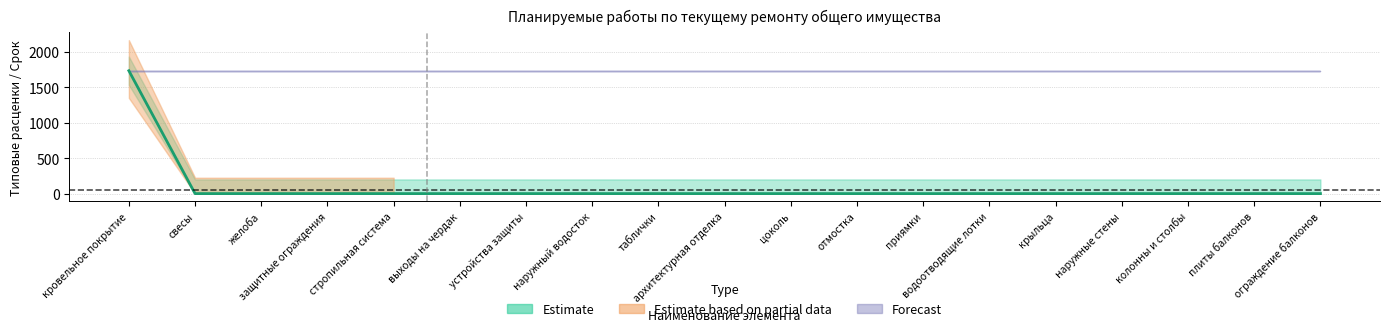

Reading left to right, what are all the values shown in this chart?

кровельное покрытие=1734.4	свесы=0.0	желоба=0.0	защитные ограждения=0.0	стропильная система=0.0	выходы на чердак=0.0	устройства защиты=0.0	наружный водосток=0.0	таблички=0.0	архитектурная отделка=0.0	цоколь=0.0	отмостка=0.0	приямки=0.0	водоотводящие лотки=0.0	крыльца=0.0	наружные стены=0.0	колонны и столбы=0.0	плиты балконов=0.0	ограждение балконов=0.0